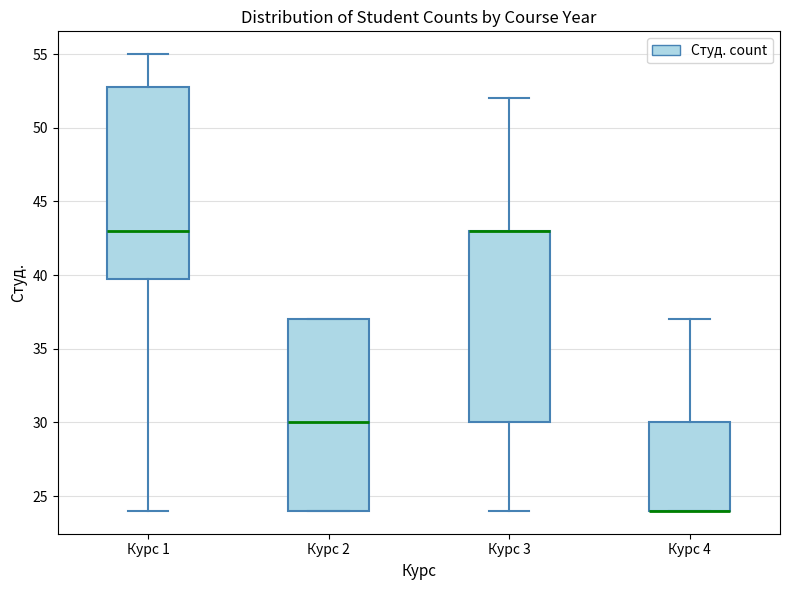

Reading left to right, read every box against the y-axis: the position of its median line, the range the box covers, and the ends of its whiskers. The values are not printed on the chart, so give them approximately, as read against the axis.

Курс 1: median 43, box 40 to 53, whiskers 24 to 55
Курс 2: median 30, box 24 to 37, whiskers 24 to 37
Курс 3: median 43 (drawn on the box's upper edge), box 30 to 43, whiskers 24 to 52
Курс 4: median 24 (drawn on the box's lower edge), box 24 to 30, whiskers 24 to 37